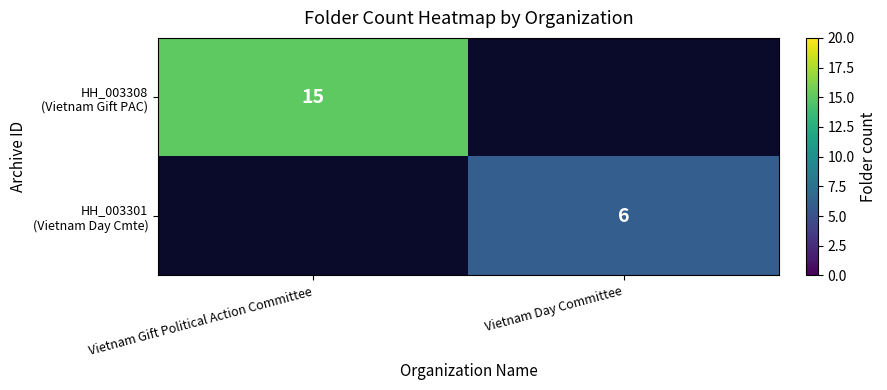

At which category does the chart reach its peak across all series?

Vietnam Gift Political Action Committee